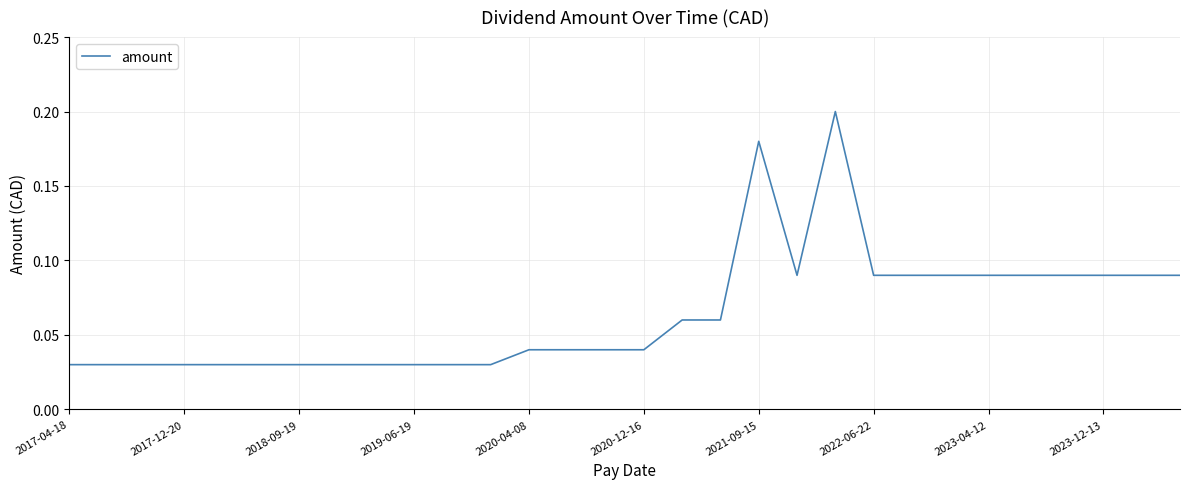

How many lines are shown in the chart?

1